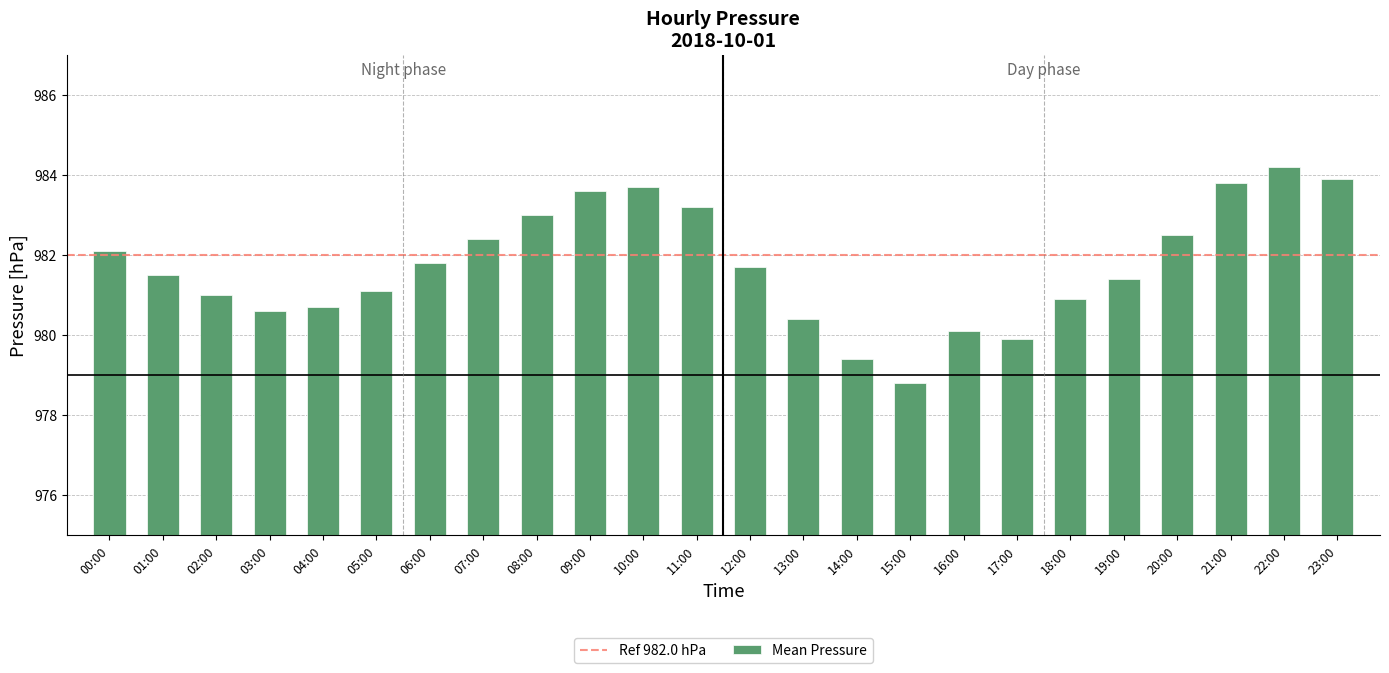

How many distinct data groups are displayed?

1